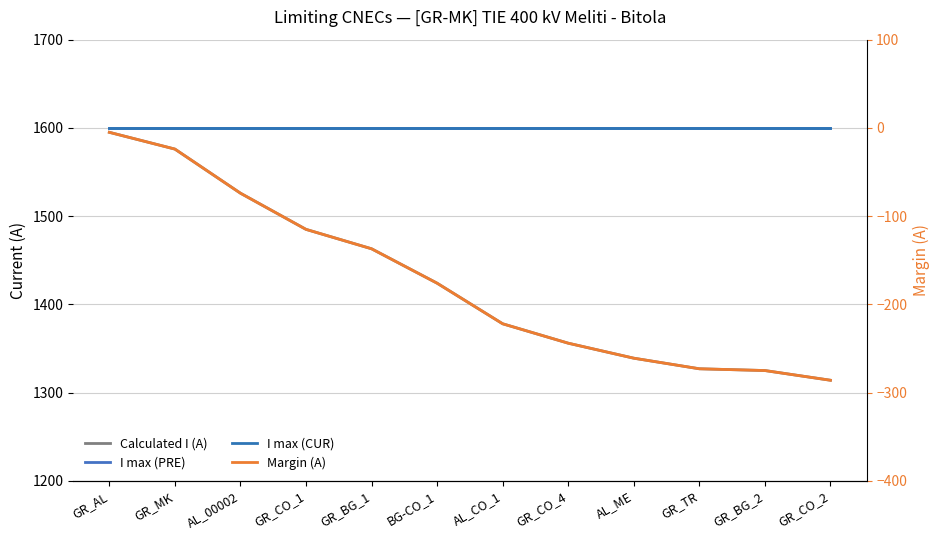

What is the smallest value displayed?

-286